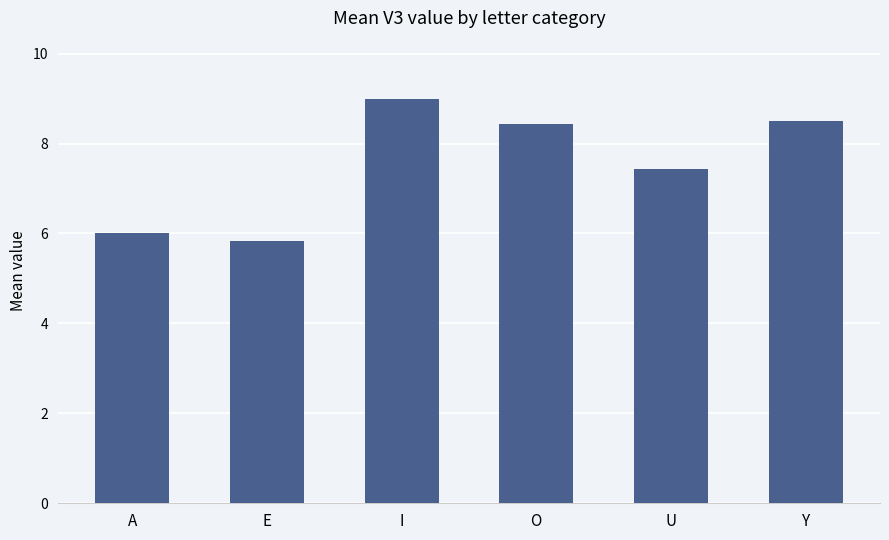

What is the minimum value shown in the chart?

5.8